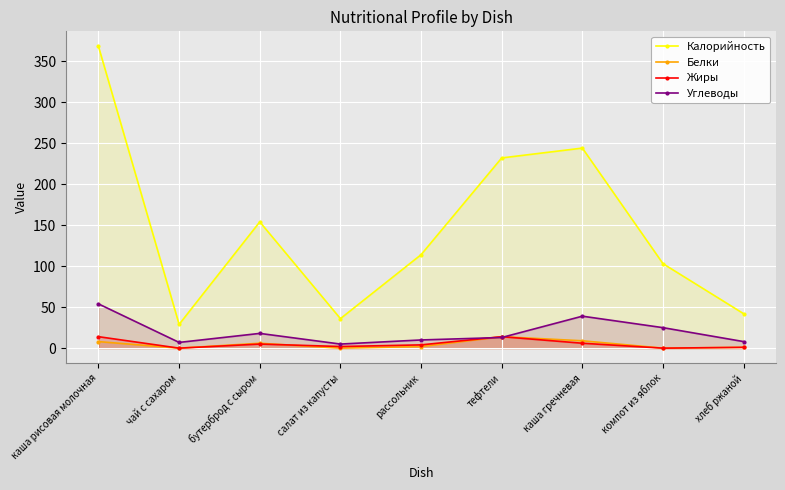

What are all the series names shown in the legend?

Калорийность, Белки, Жиры, Углеводы